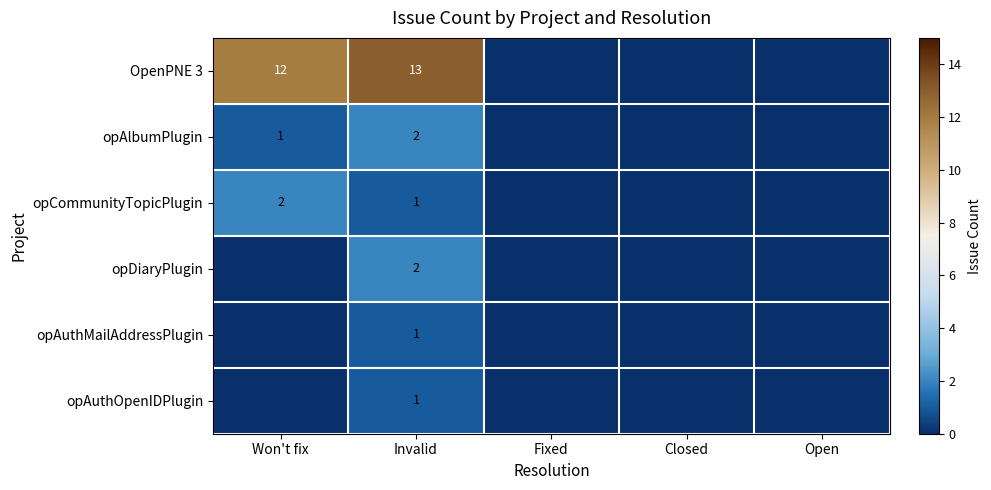

The value of opCommunityTopicPlugin at Invalid is 1. True or false?

True